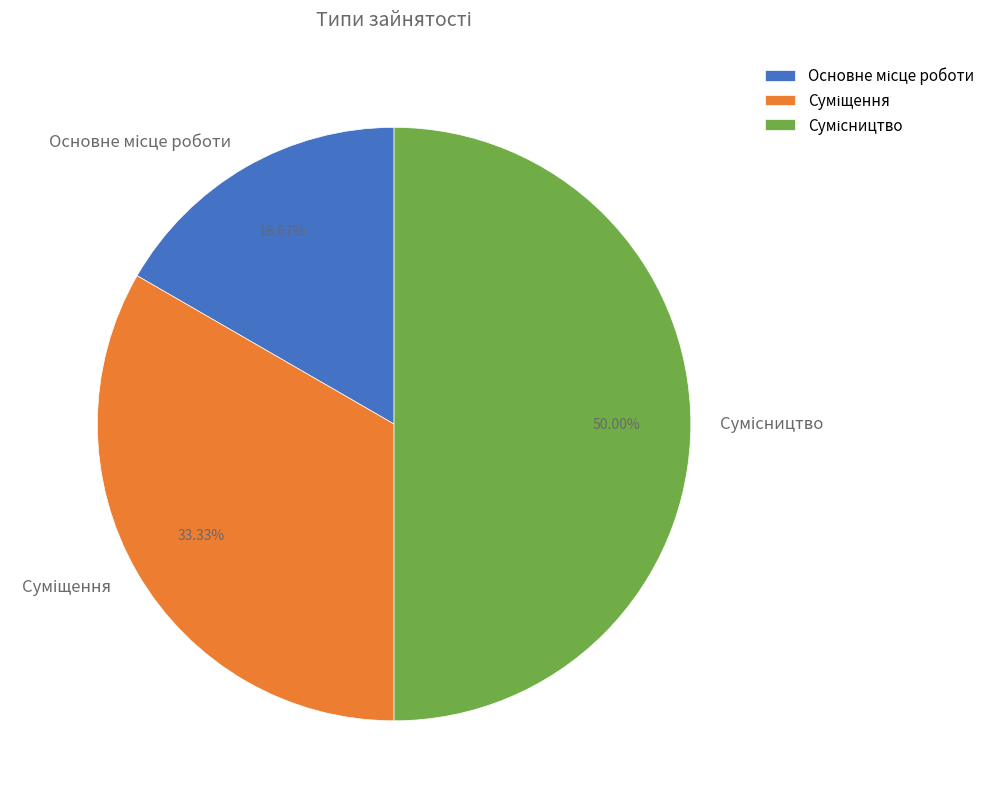

Is it true that Суміщення is 20% of the pie?

False